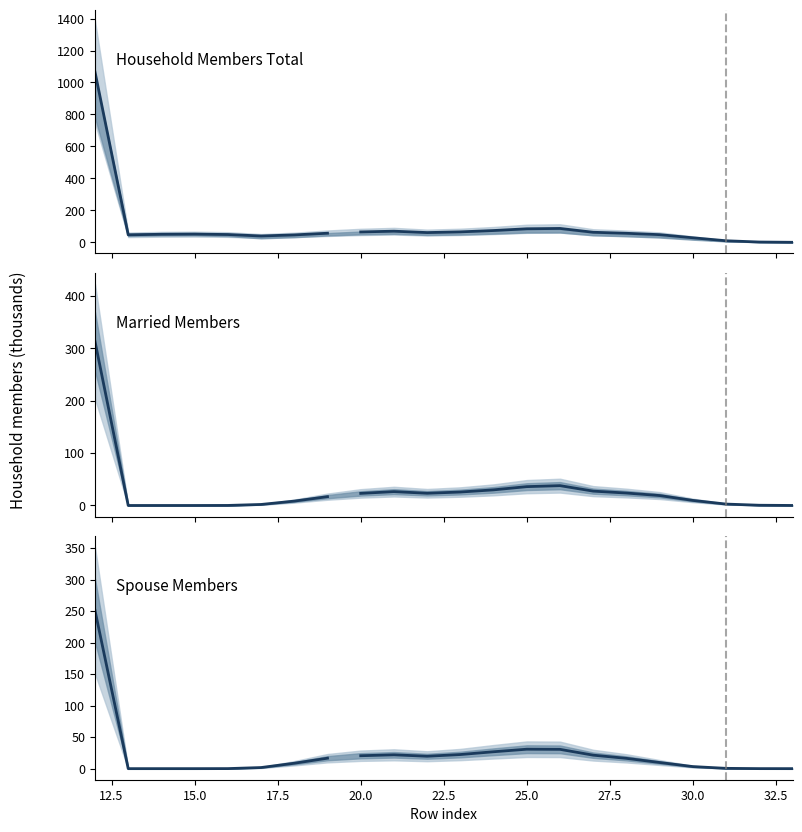

Which has a higher value, 25.0 or 22.5?

25.0